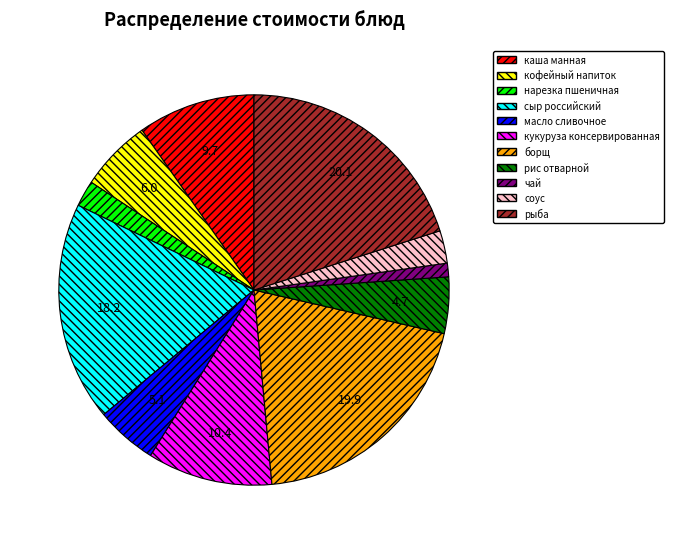

The рыба slice represents 20% of the pie. True or false?

True